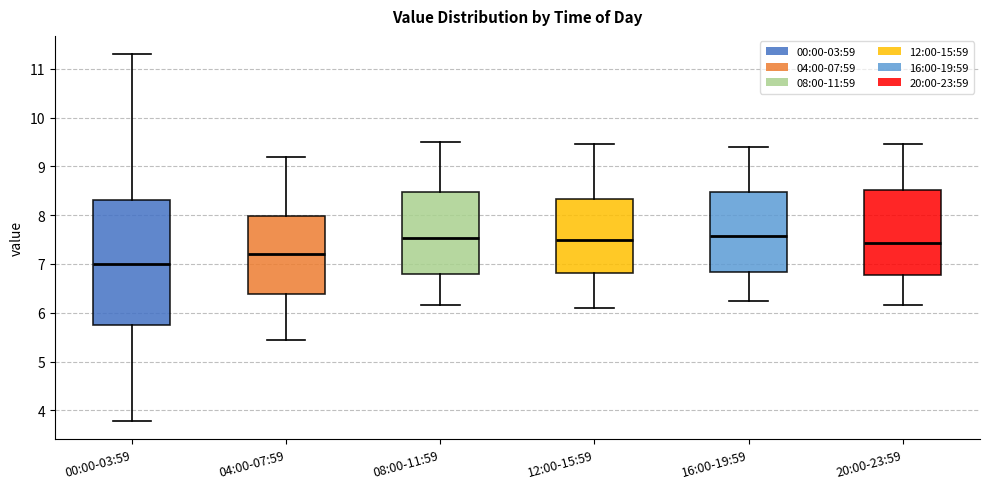

Comparing the boxes themselves (not the whiskers), which one is the tallest?

00:00-03:59